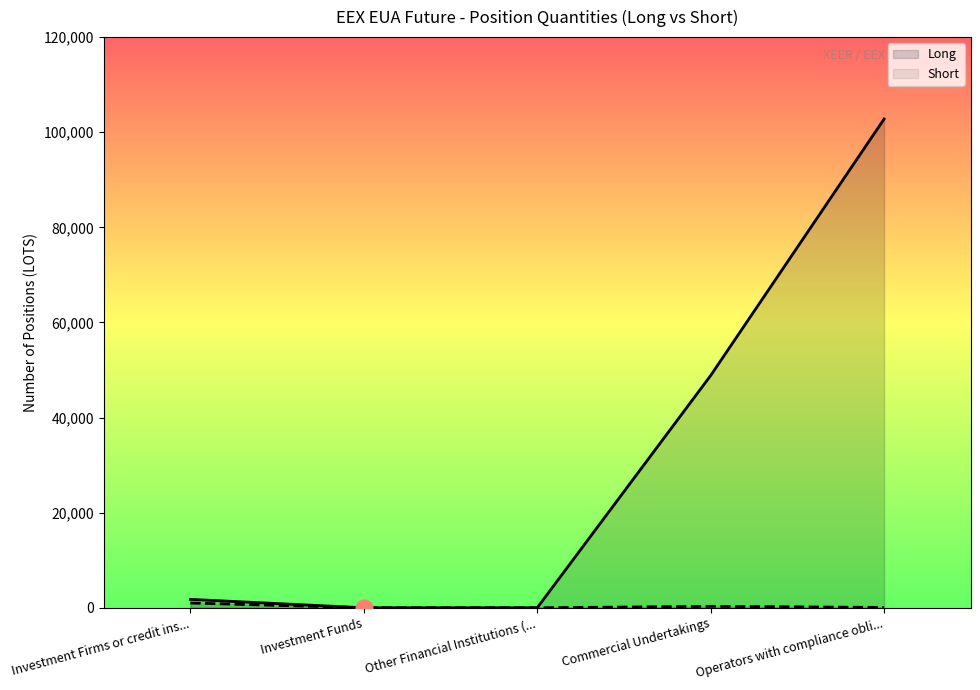

What is the label of the 5th point from the left?

Operators with compliance obli...